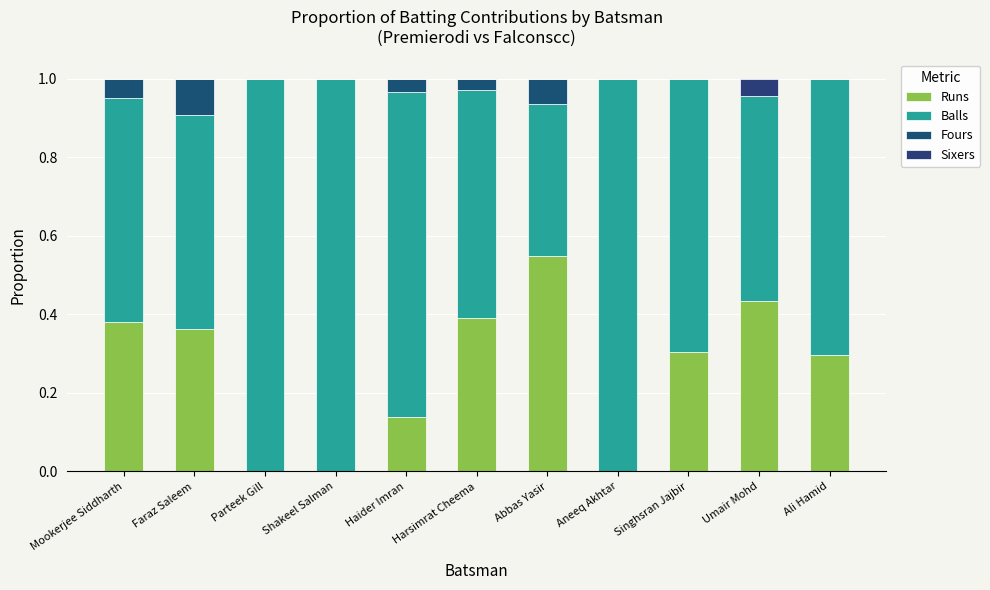

Count the number of data series in this chart.

4